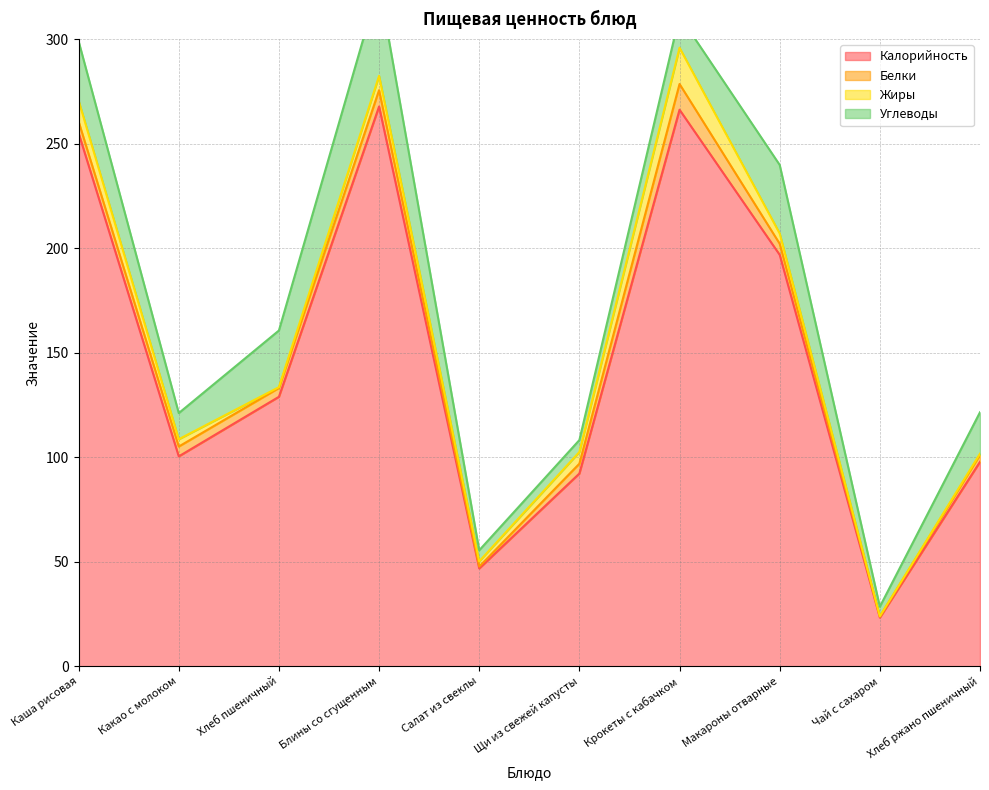

Reading right to left, transcribe all the data shown in this chart.

Калорийность: 97.8	23.3	196.8	266.2	92.2	46.8	267.8	128.9	100.4	255.0
Белки: 3.3	0.5	5.3	12.3	4.7	0.9	7.8	4.2	4.7	5.5
Жиры: 0.6	0.1	4.9	17.3	5.6	2.5	6.8	0.4	3.5	10.0
Углеводы: 19.8	4.6	32.8	15.3	5.7	5.3	43.8	27.1	12.5	28.4